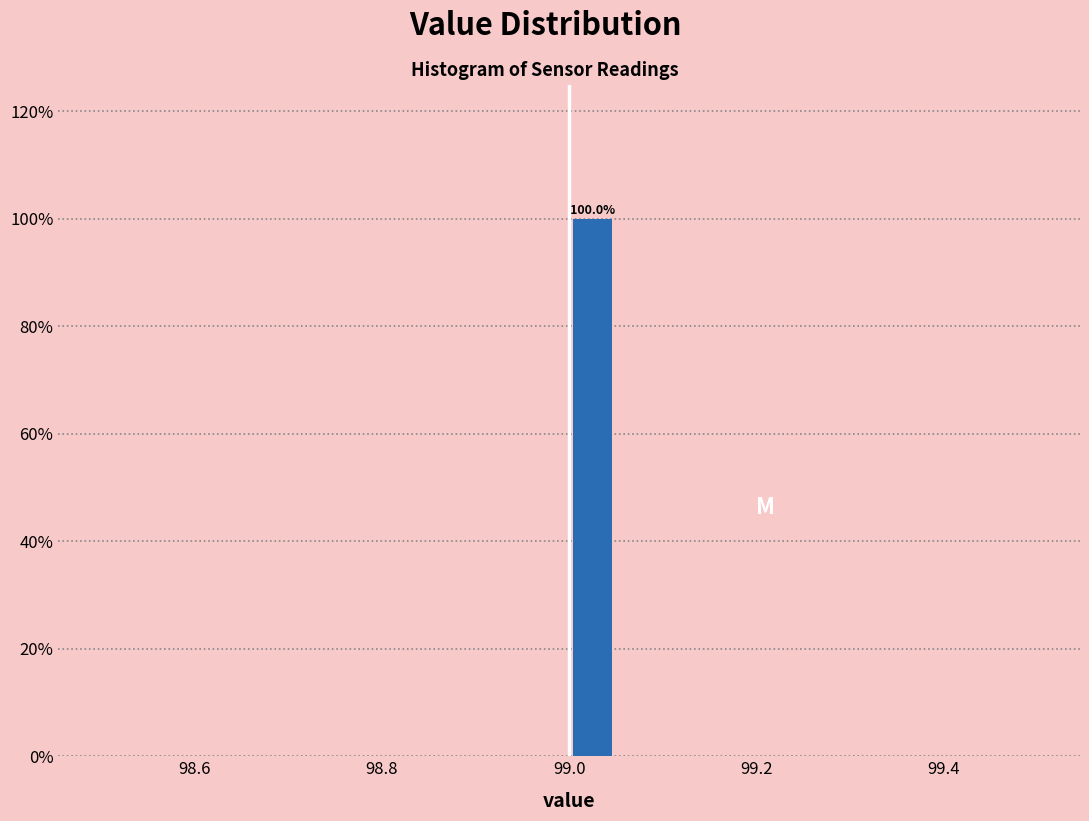

Around what value on the x-axis is the tallest bar? Give the approximate position of its centre, as read against the axis.

99.02